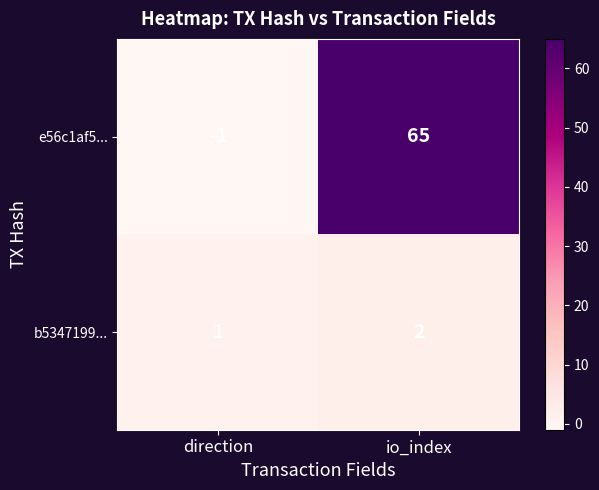

The value of b5347199... at io_index is 2. True or false?

True